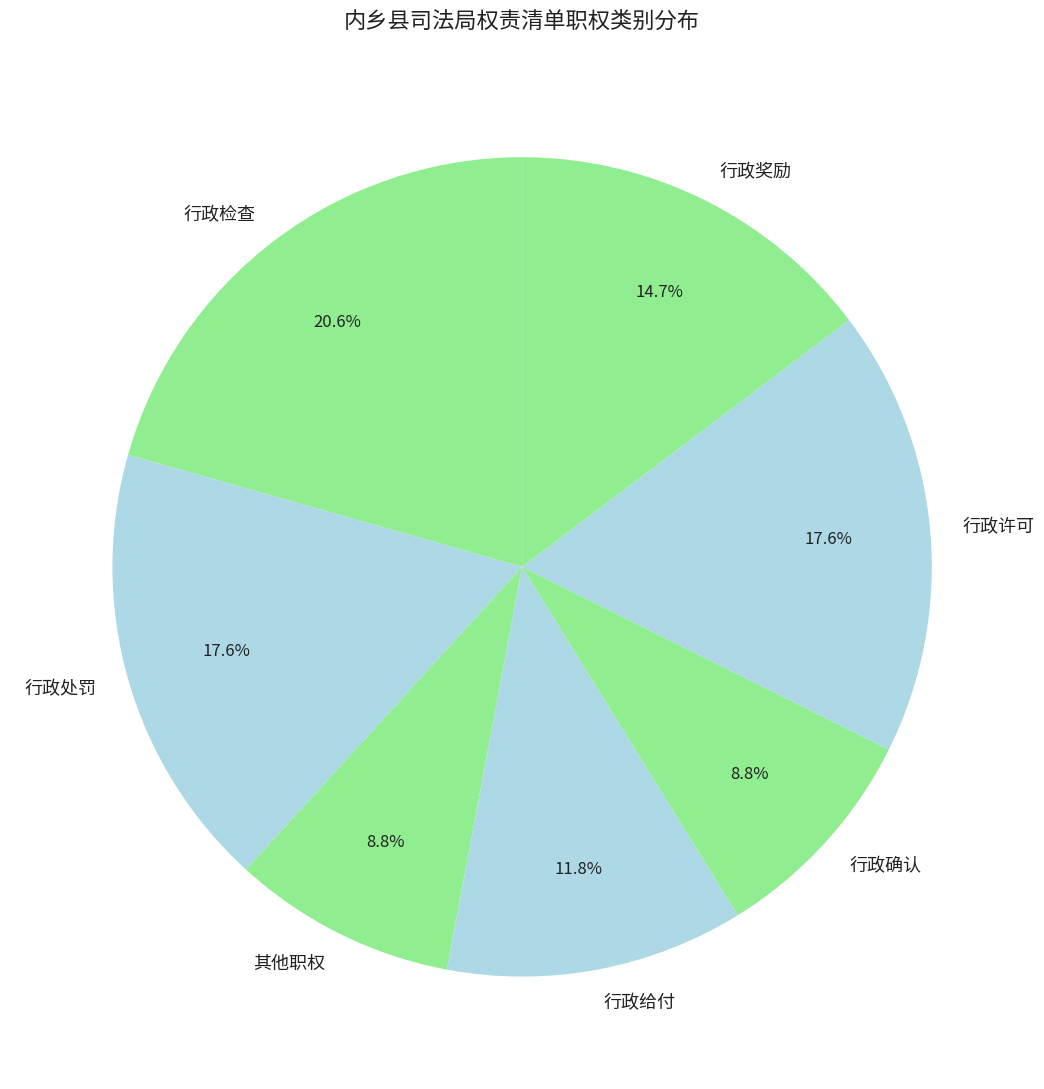

To the nearest percent, what is the average slice percentage?

14%